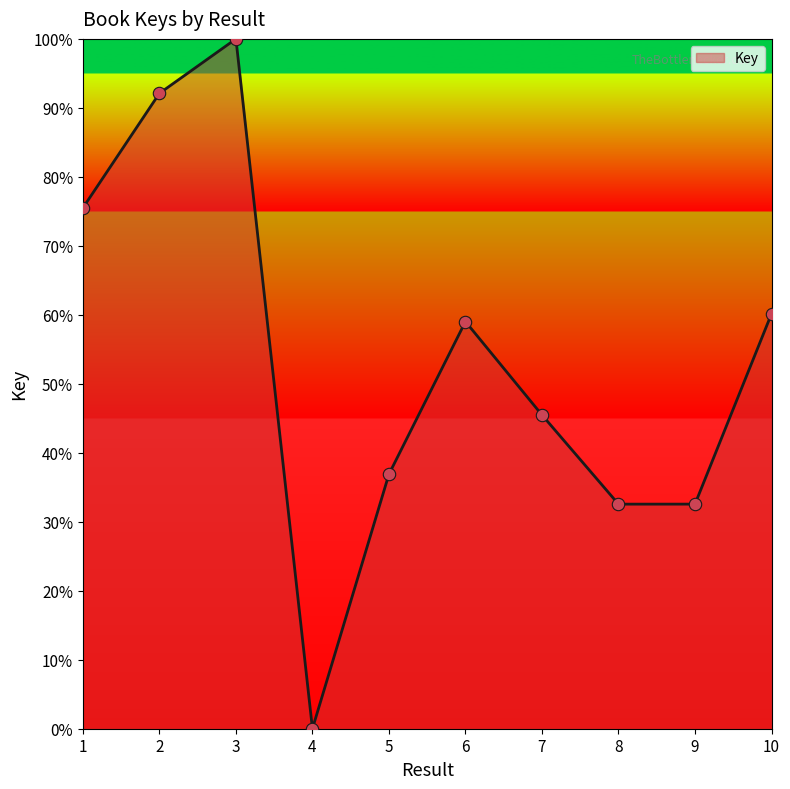

Approximately how many times larger is the value at 7 compared to 2?

0.5